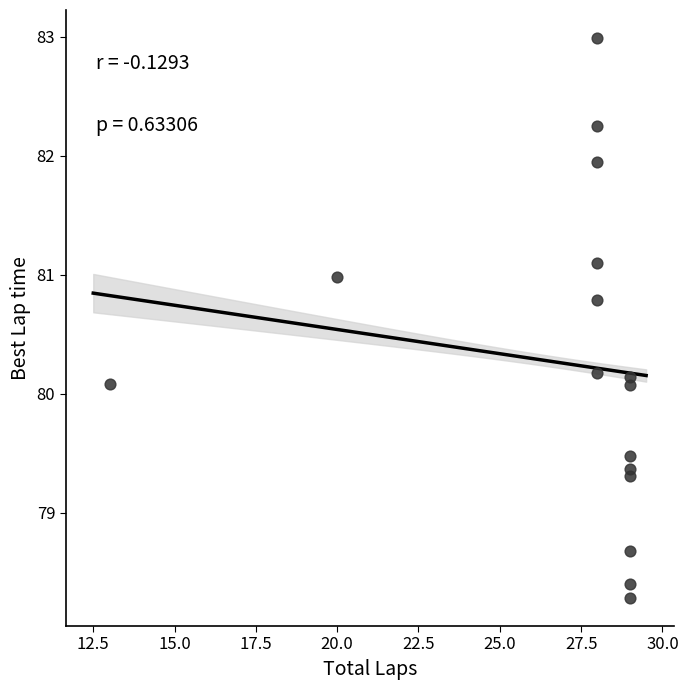

What is the range of X values (max minus min)?

16.0